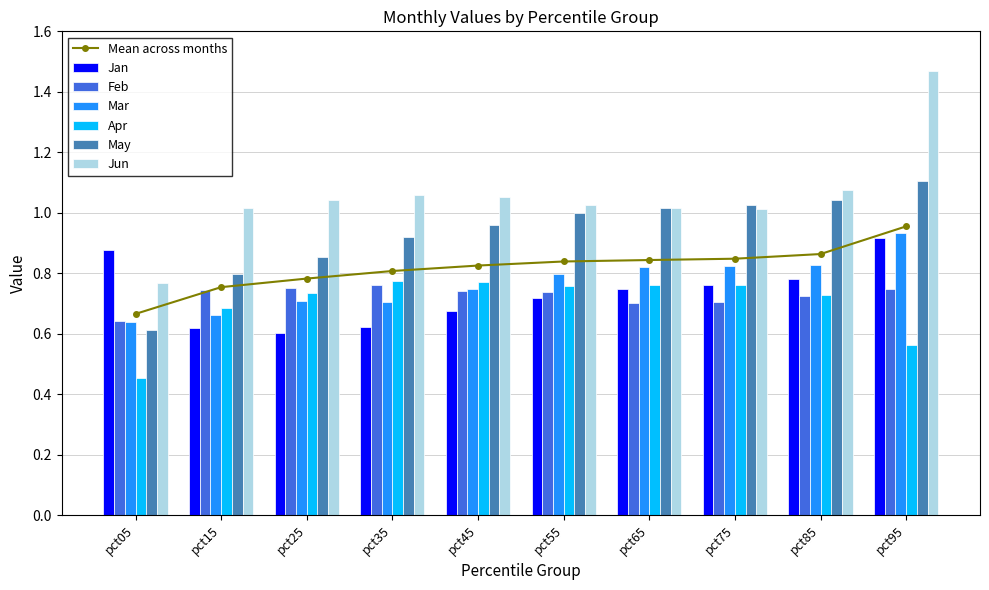

Reading left to right, extract all data points from this chart.

Jan: pct05=0.9	pct15=0.6	pct25=0.6	pct35=0.6	pct45=0.7	pct55=0.7	pct65=0.7	pct75=0.8	pct85=0.8	pct95=0.9
Feb: pct05=0.6	pct15=0.7	pct25=0.8	pct35=0.8	pct45=0.7	pct55=0.7	pct65=0.7	pct75=0.7	pct85=0.7	pct95=0.7
Mar: pct05=0.6	pct15=0.7	pct25=0.7	pct35=0.7	pct45=0.7	pct55=0.8	pct65=0.8	pct75=0.8	pct85=0.8	pct95=0.9
Apr: pct05=0.5	pct15=0.7	pct25=0.7	pct35=0.8	pct45=0.8	pct55=0.8	pct65=0.8	pct75=0.8	pct85=0.7	pct95=0.6
May: pct05=0.6	pct15=0.8	pct25=0.9	pct35=0.9	pct45=1.0	pct55=1.0	pct65=1.0	pct75=1.0	pct85=1.0	pct95=1.1
Jun: pct05=0.8	pct15=1.0	pct25=1.0	pct35=1.1	pct45=1.1	pct55=1.0	pct65=1.0	pct75=1.0	pct85=1.1	pct95=1.5